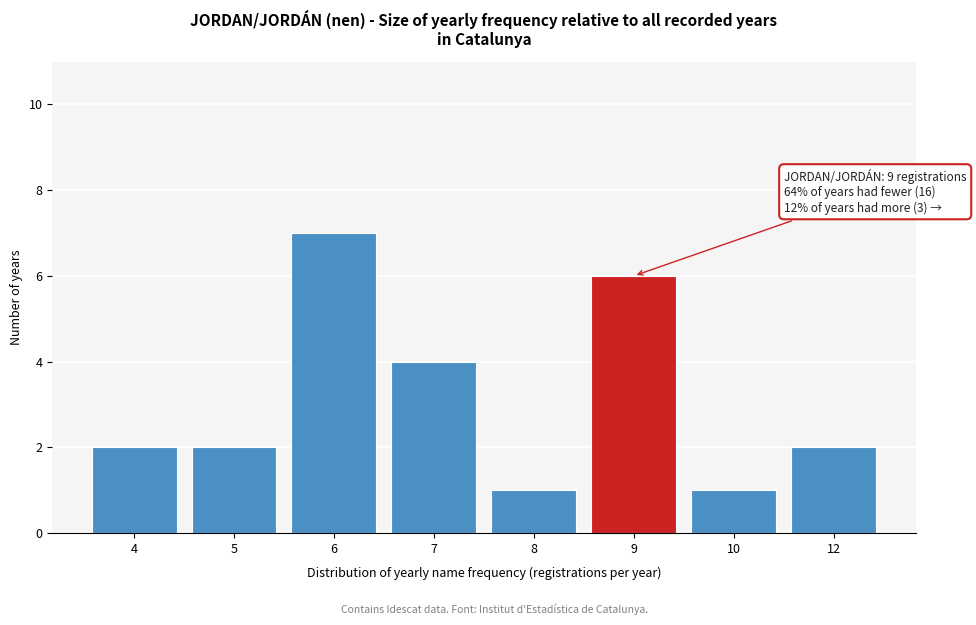

Reading right to left, list all the values displayed in this chart.

12=2	10=1	9=6	8=1	7=4	6=7	5=2	4=2